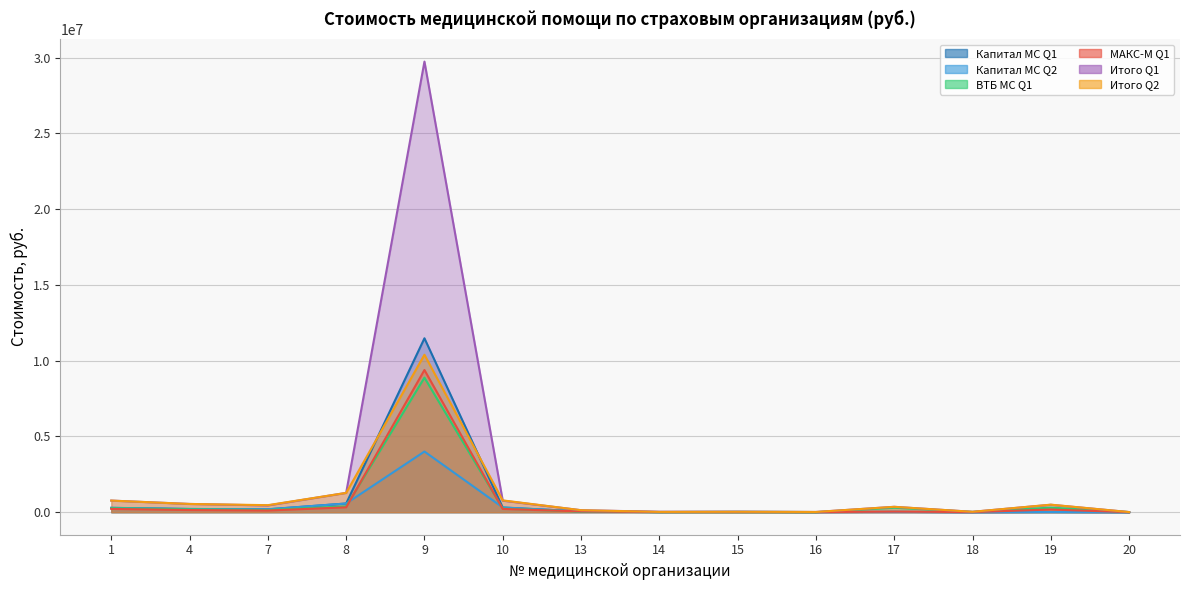

What is the approximate value of ВТБ МС Q1 at 16?

119.7